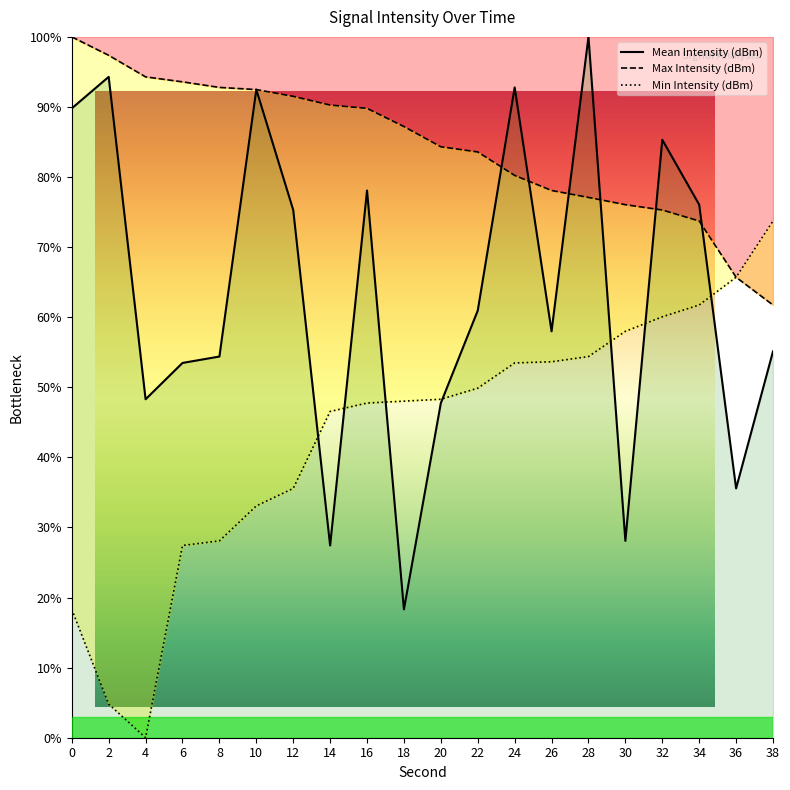

True or false: Min Intensity (dBm) and Max Intensity (dBm) cross at least once.

False